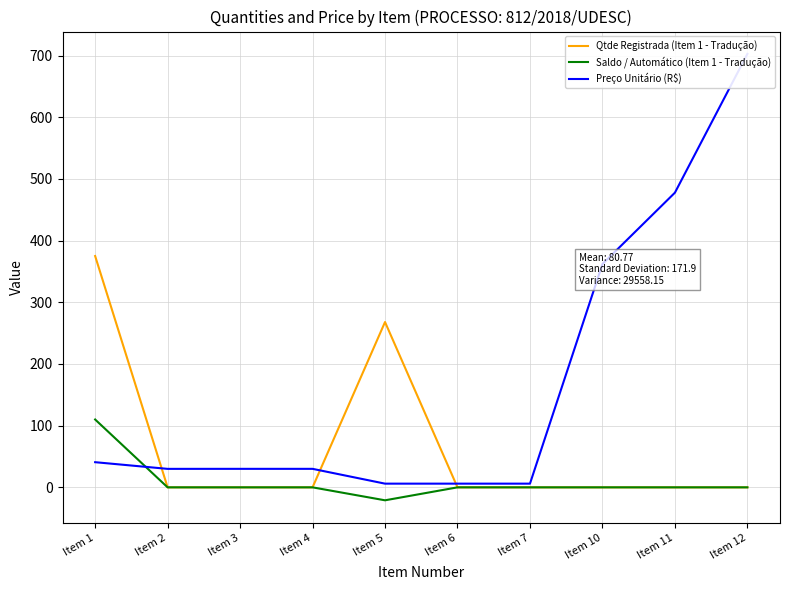

How many lines are shown in the chart?

3